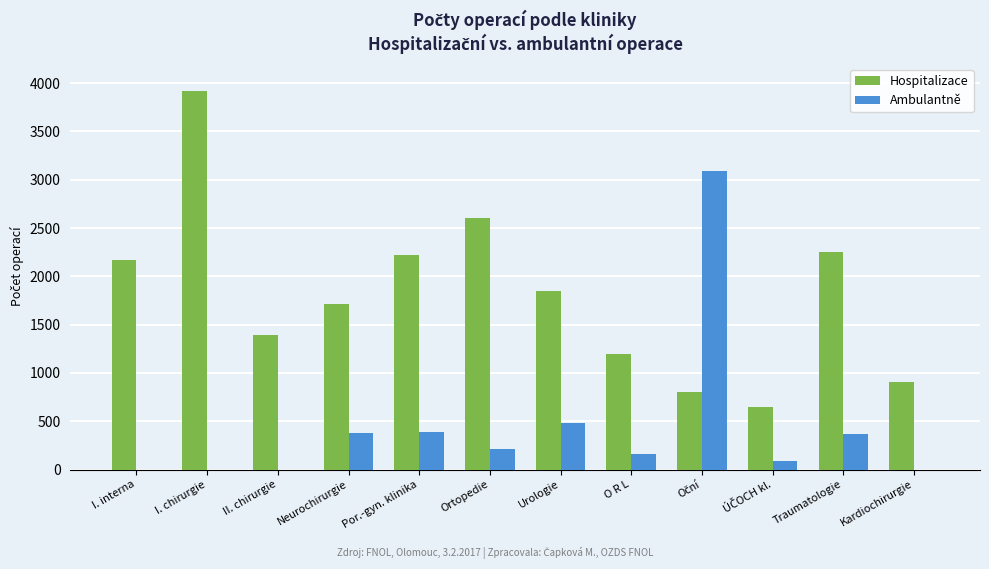

Is it true that Hospitalizace equals 530 at Kardiochirurgie?

False